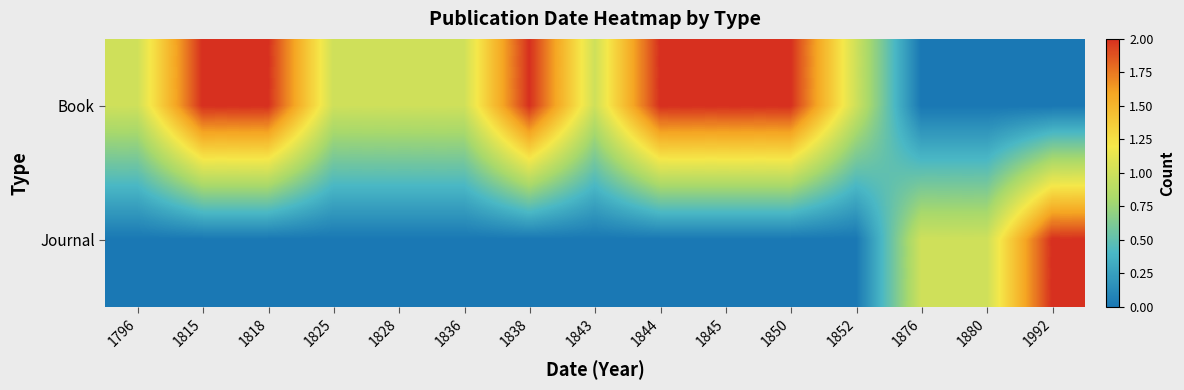

At how many categories does at least one series exceed 1?

7